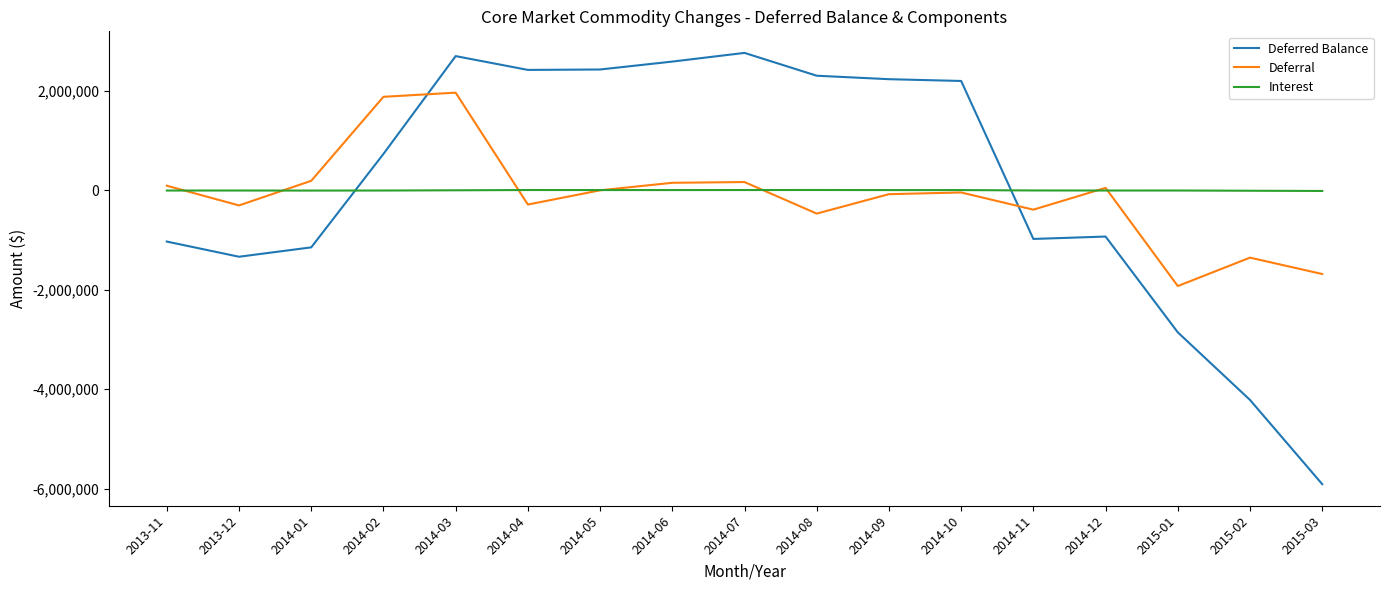

What is the difference between the highest and lowest values at 2014-02?

1886018.5